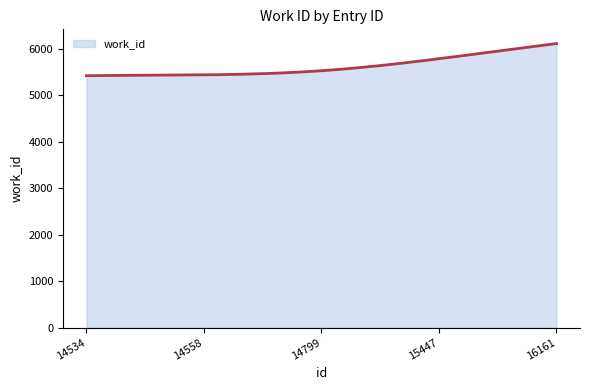

Count the number of data series in this chart.

1